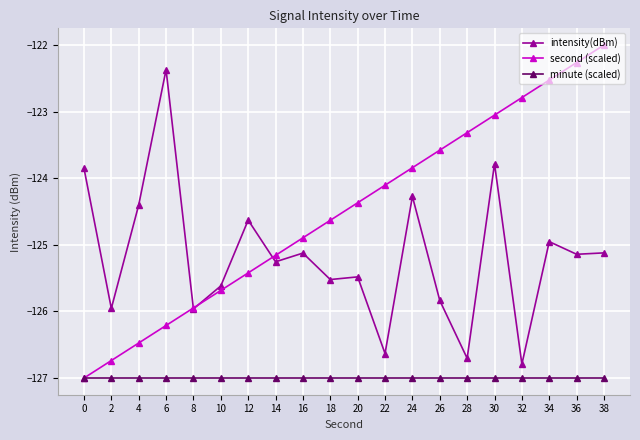

What is the value of the second (scaled) point at the 20th from the left?

-122.0